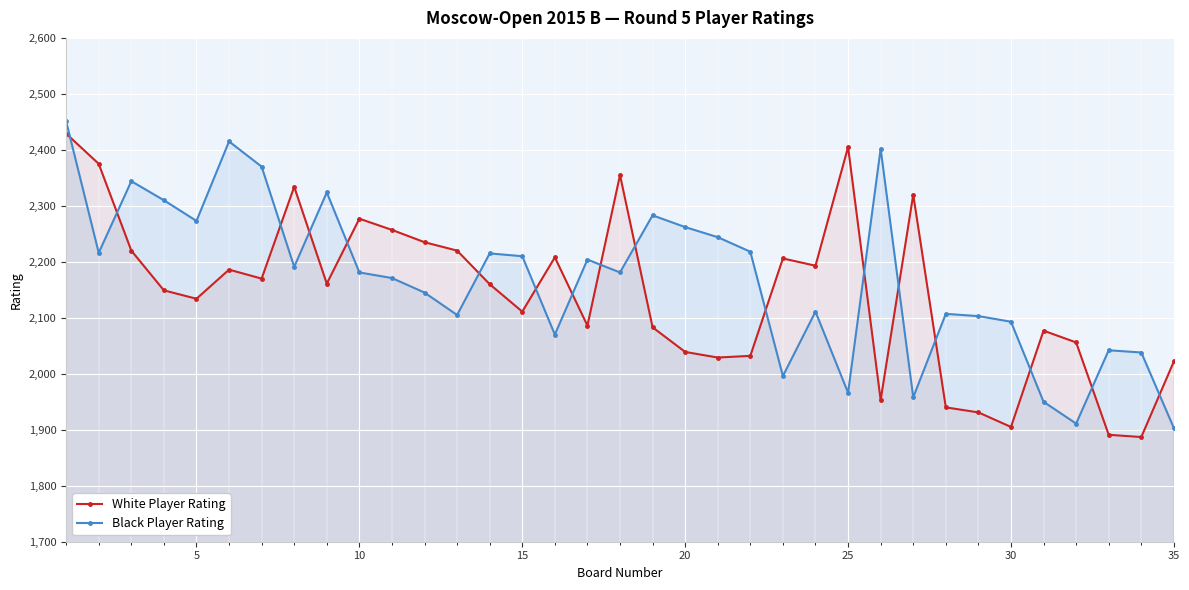

How many times do White Player Rating and Black Player Rating cross each other?

17